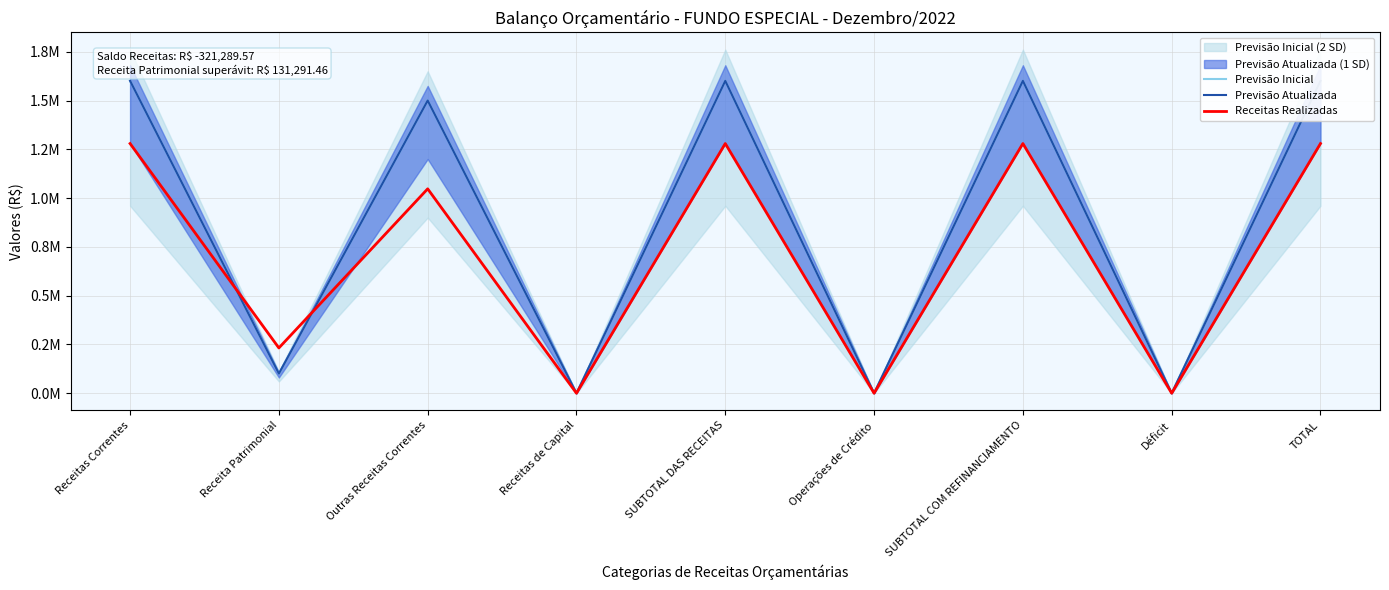

What is the label of the 5th point from the right?

SUBTOTAL DAS RECEITAS